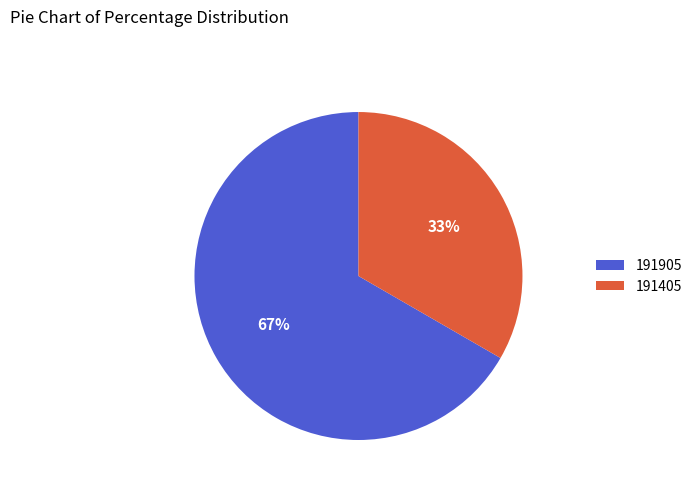

Do 191405 and 191905 together represent more than half of the pie?

Yes